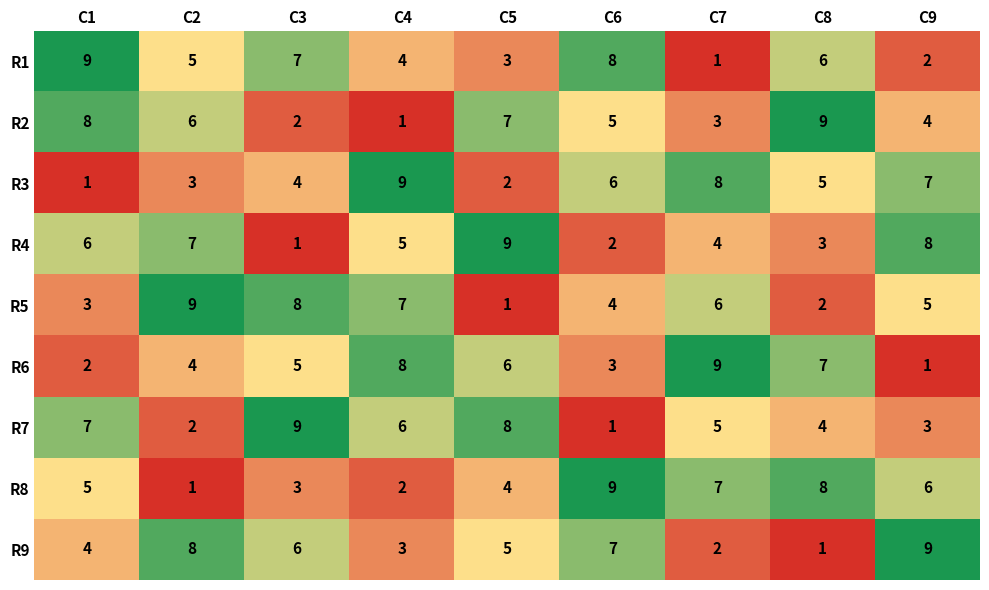

At how many categories does at least one series exceed 6?

9